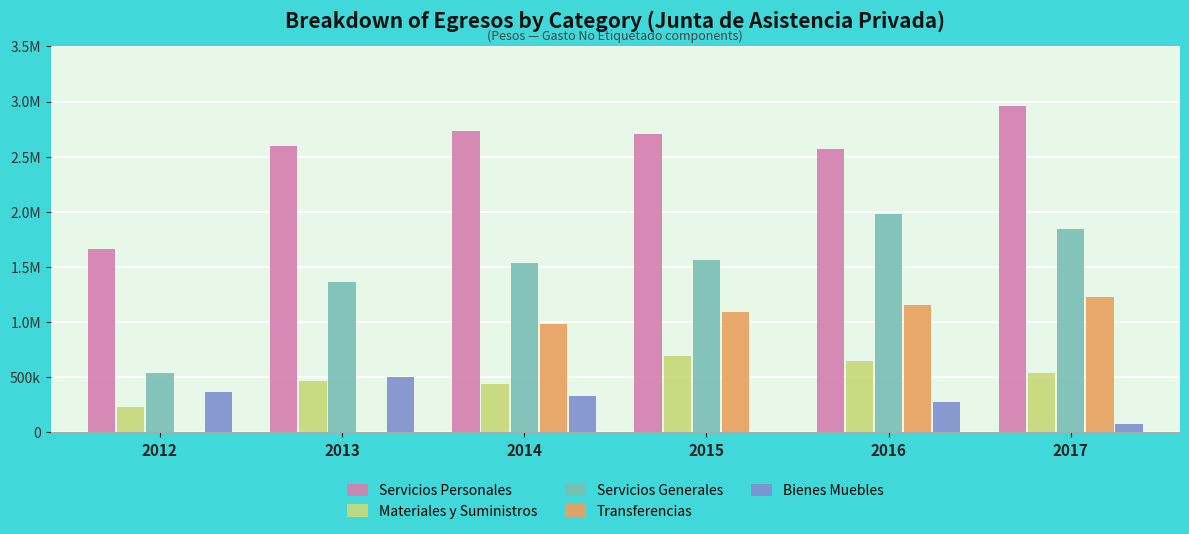

What are all the series names shown in the legend?

Servicios Personales, Materiales y Suministros, Servicios Generales, Transferencias, Bienes Muebles